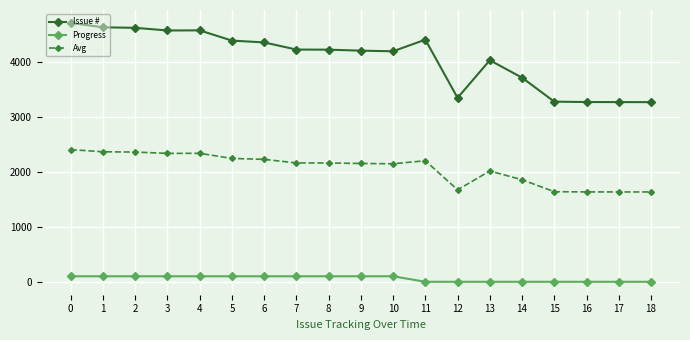

What is the highest value of the Avg series?

2403.0